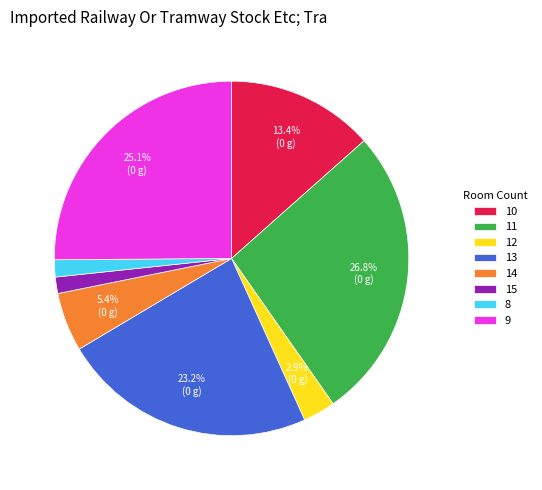

To the nearest percent, what is the combined percentage of 11 and 15?

28%